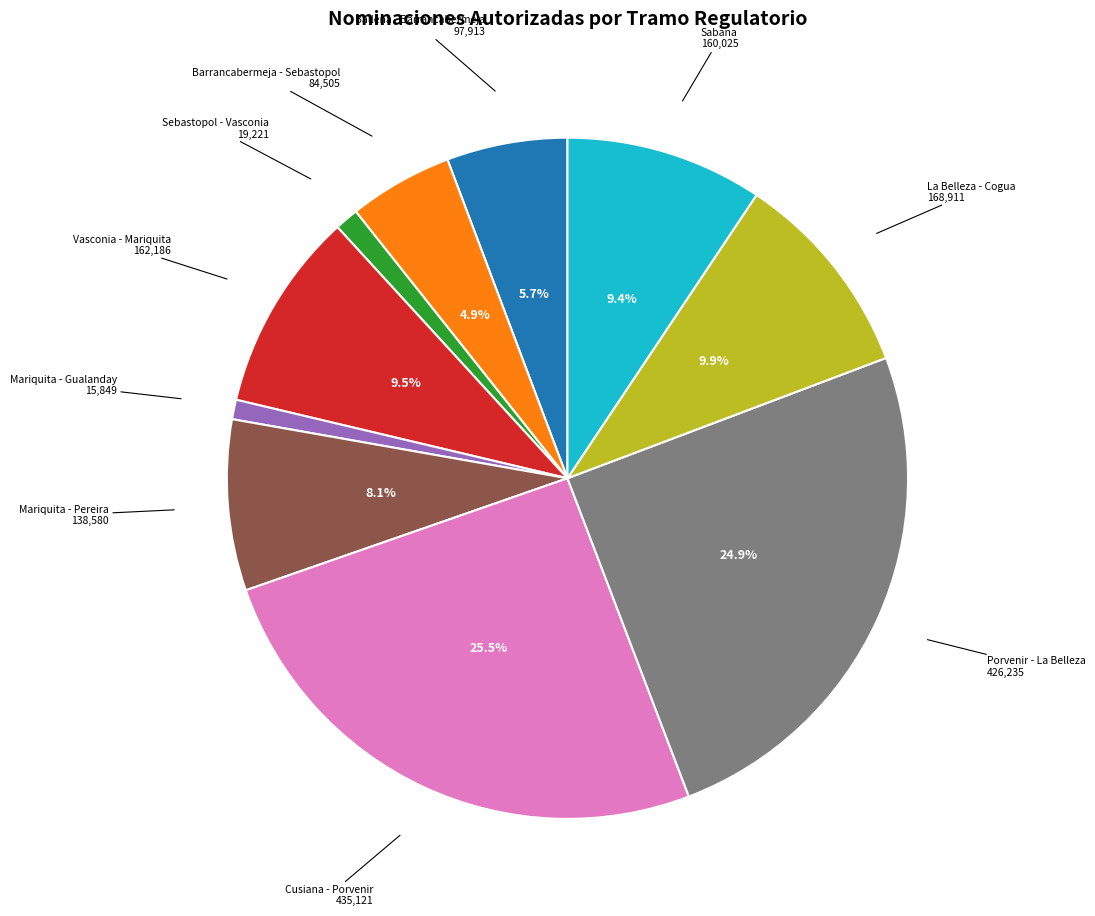

How many slices are in this pie chart?

10